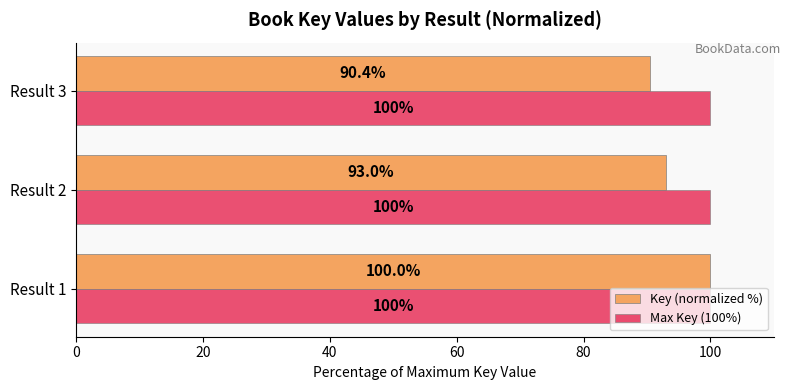

Rank the series by their average value, from highest to lowest.

Max Key (100%), Key (normalized %)